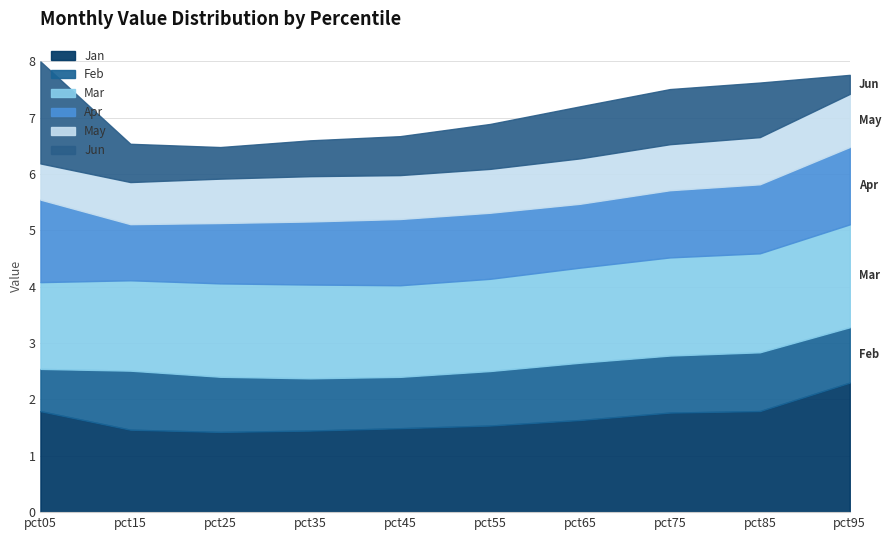

Which label corresponds to the smallest value in the chart?

pct95